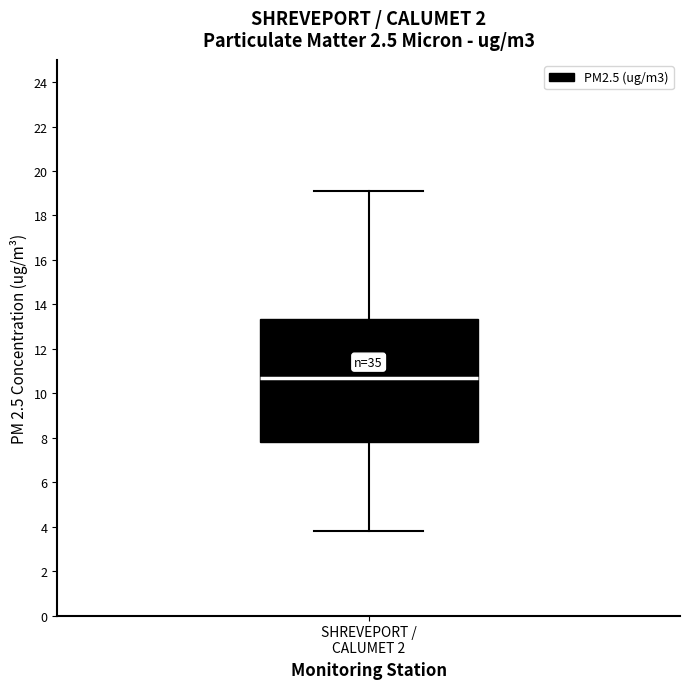

Transcribe this box plot: give where the median line is, the range the box spans, and where the two whiskers end, as read against the y-axis. The values are not printed on the chart, so give them approximately, as read against the axis.

median 10.8, box 7.8 to 13.4, whiskers 3.8 to 19.2